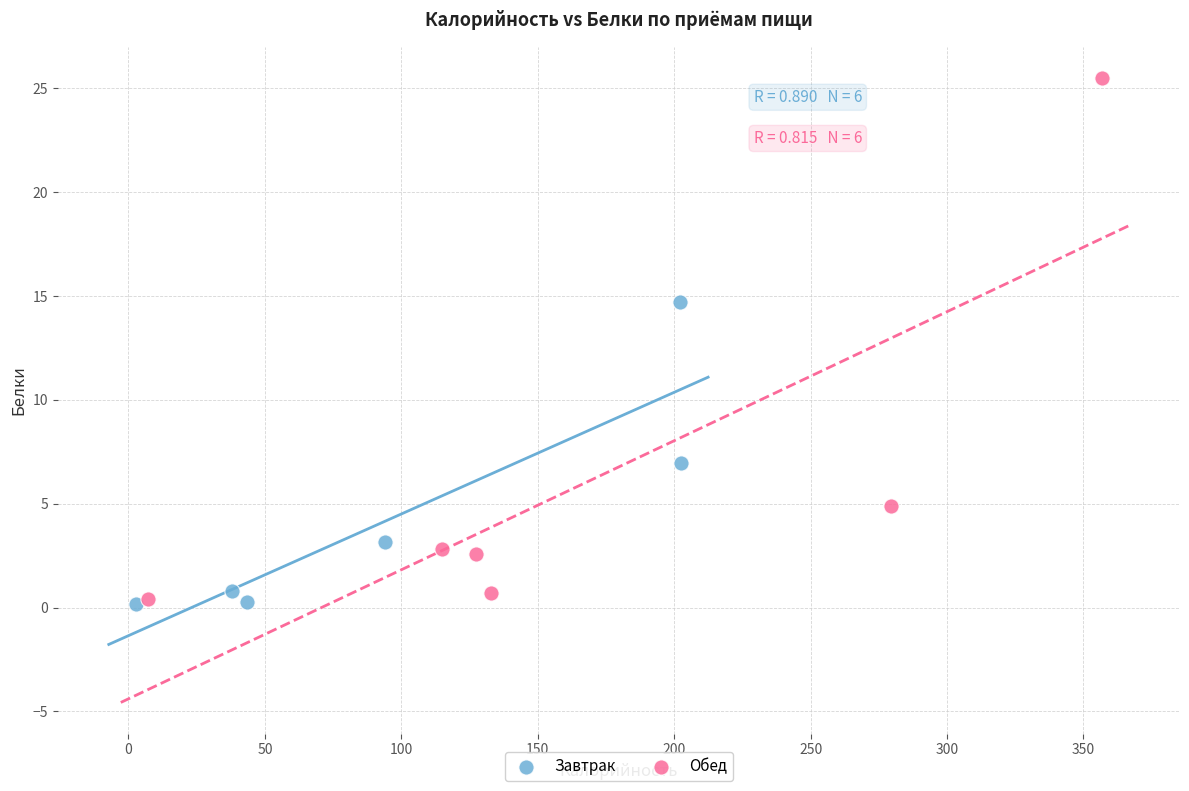

What are all the series names shown in the legend?

Завтрак, Обед